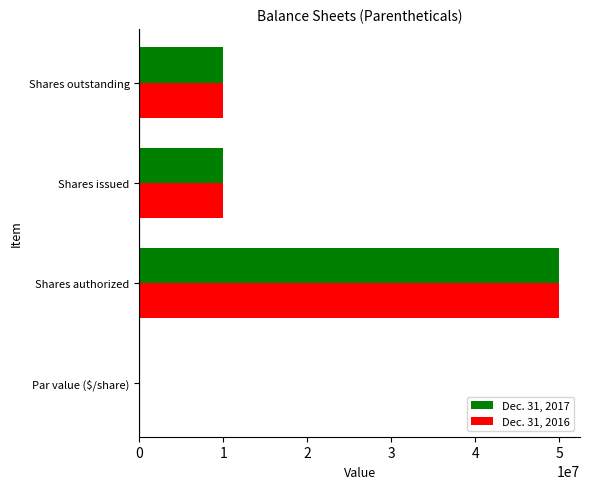

At which category is the sum across all series the highest?

Shares authorized